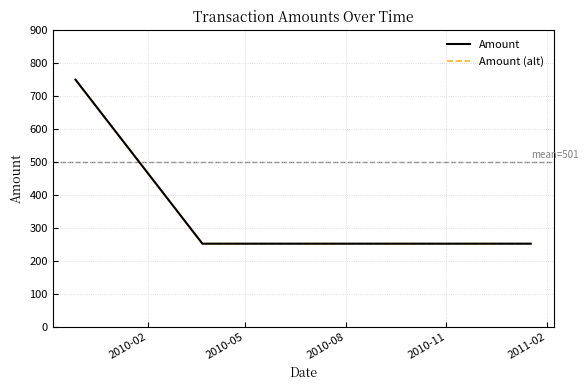

What is the value of the Amount (alt) point at the 1st from the left?

750